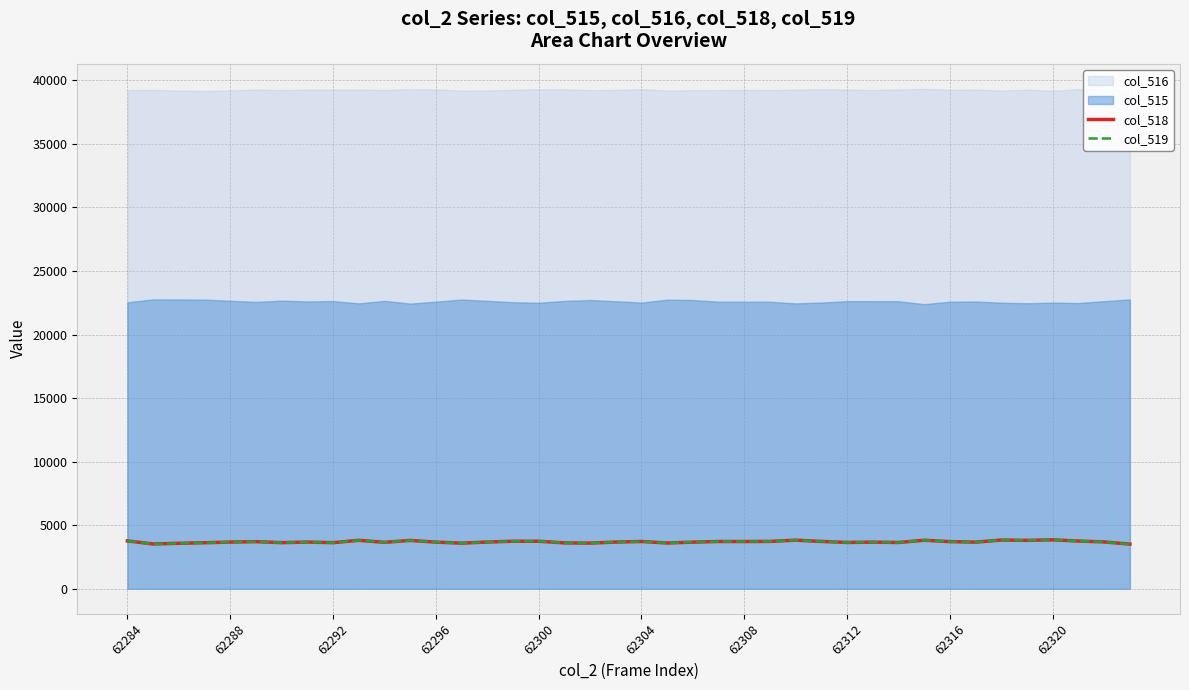

Which series has the widest spread of values?

col_519